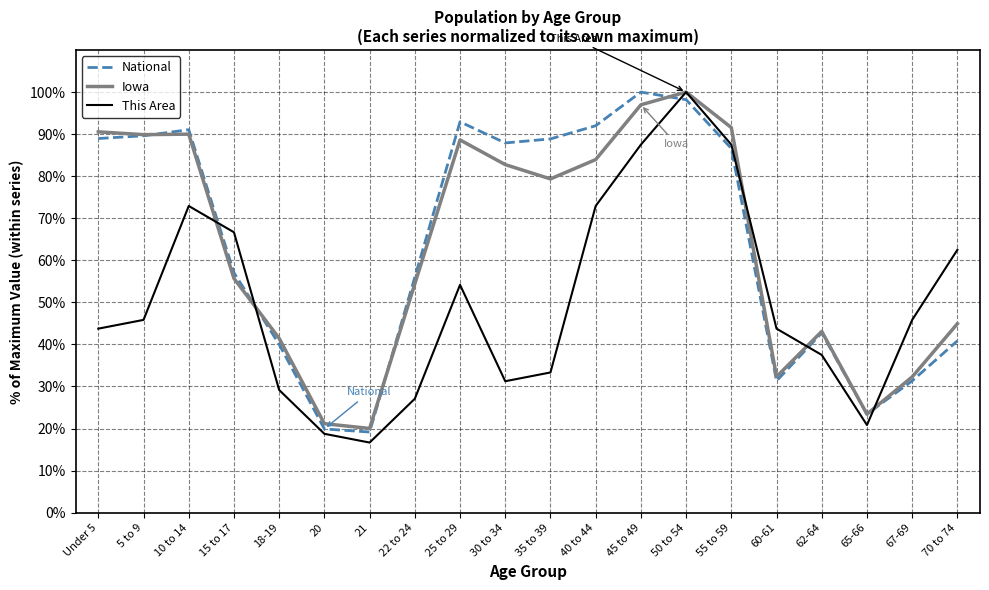

At which label does This Area first exceed 45?

5 to 9